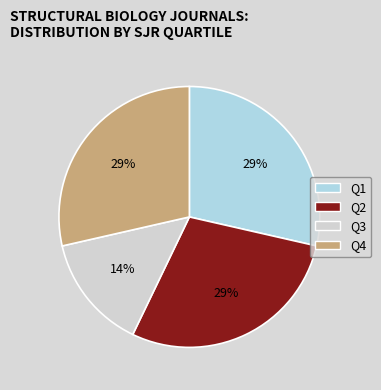

To the nearest percent, what portion does Q1 represent?

29%